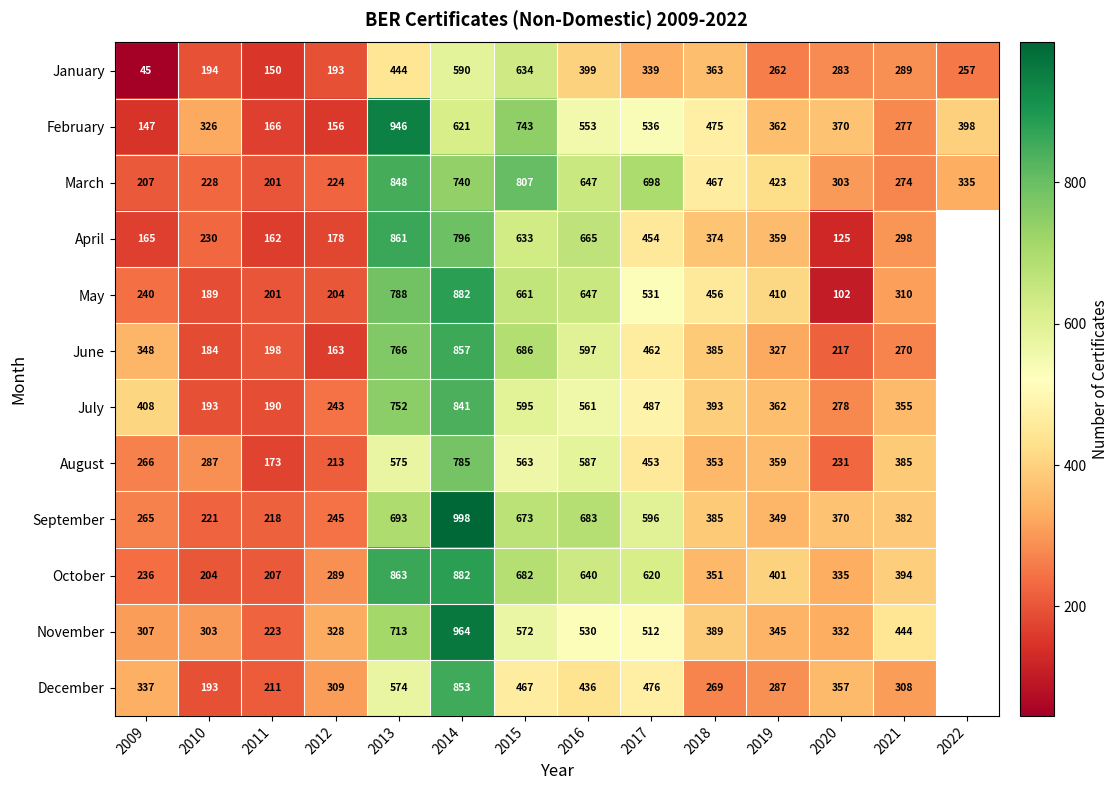

True or false: June has a value of 80 at 2012.

False